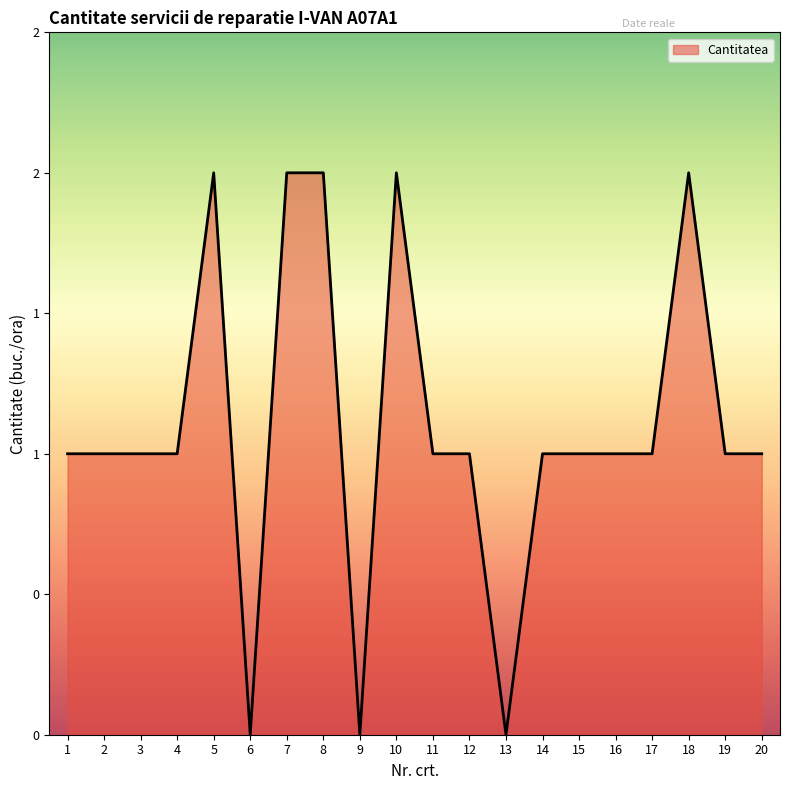

Reading left to right, what are all the values shown in this chart?

1	1	1	1	2	0	2	2	0	2	1	1	0	1	1	1	1	2	1	1